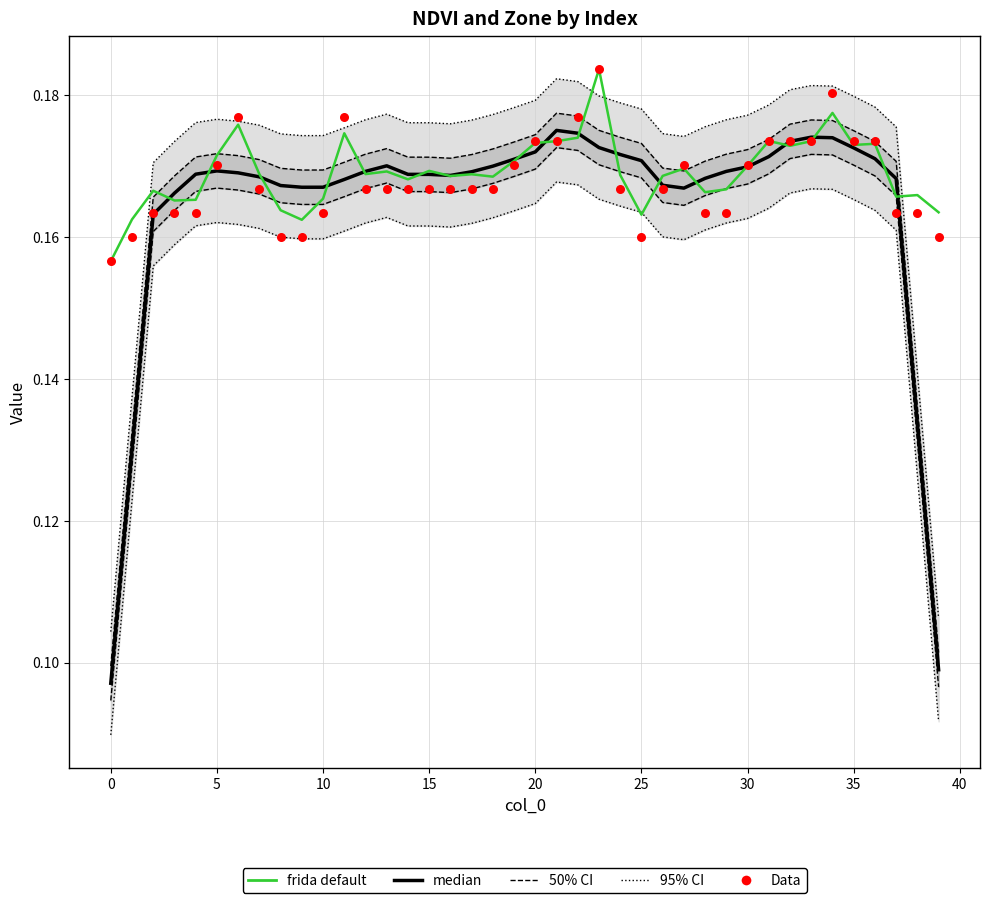

At how many categories does at least one series exceed 0?

40